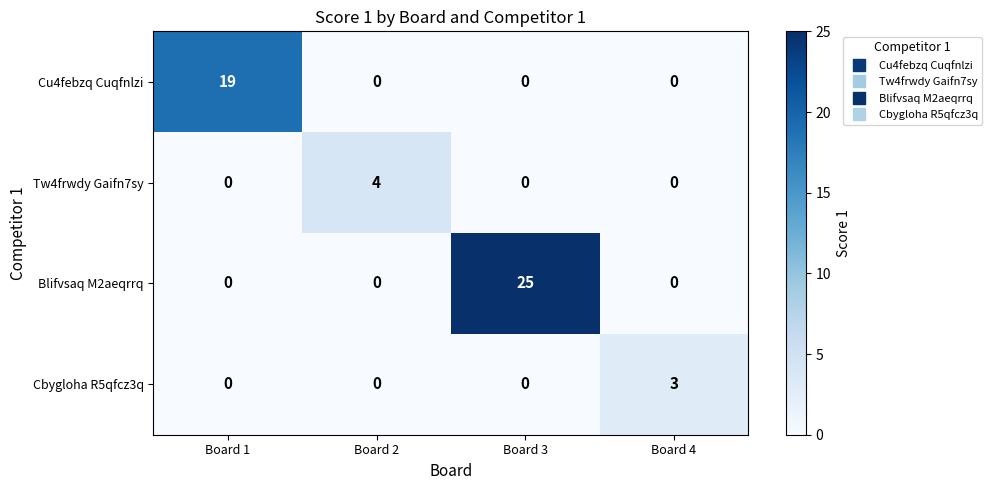

Count the Tw4frwdy Gaifn7sy values in the range 0 to 4.

4